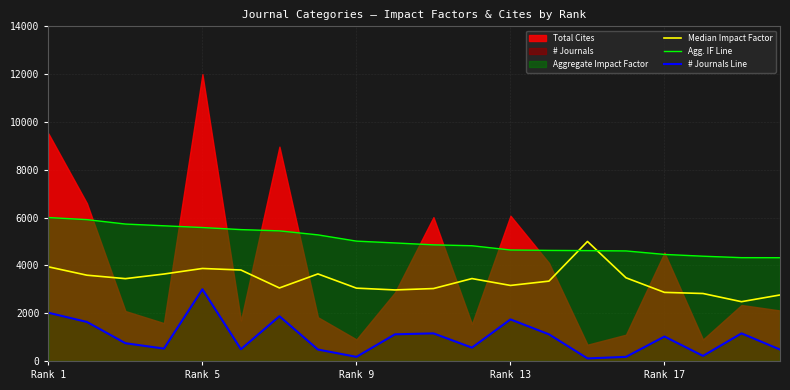

The # Journals Line series shows 172.6 at 15. True or false?

True